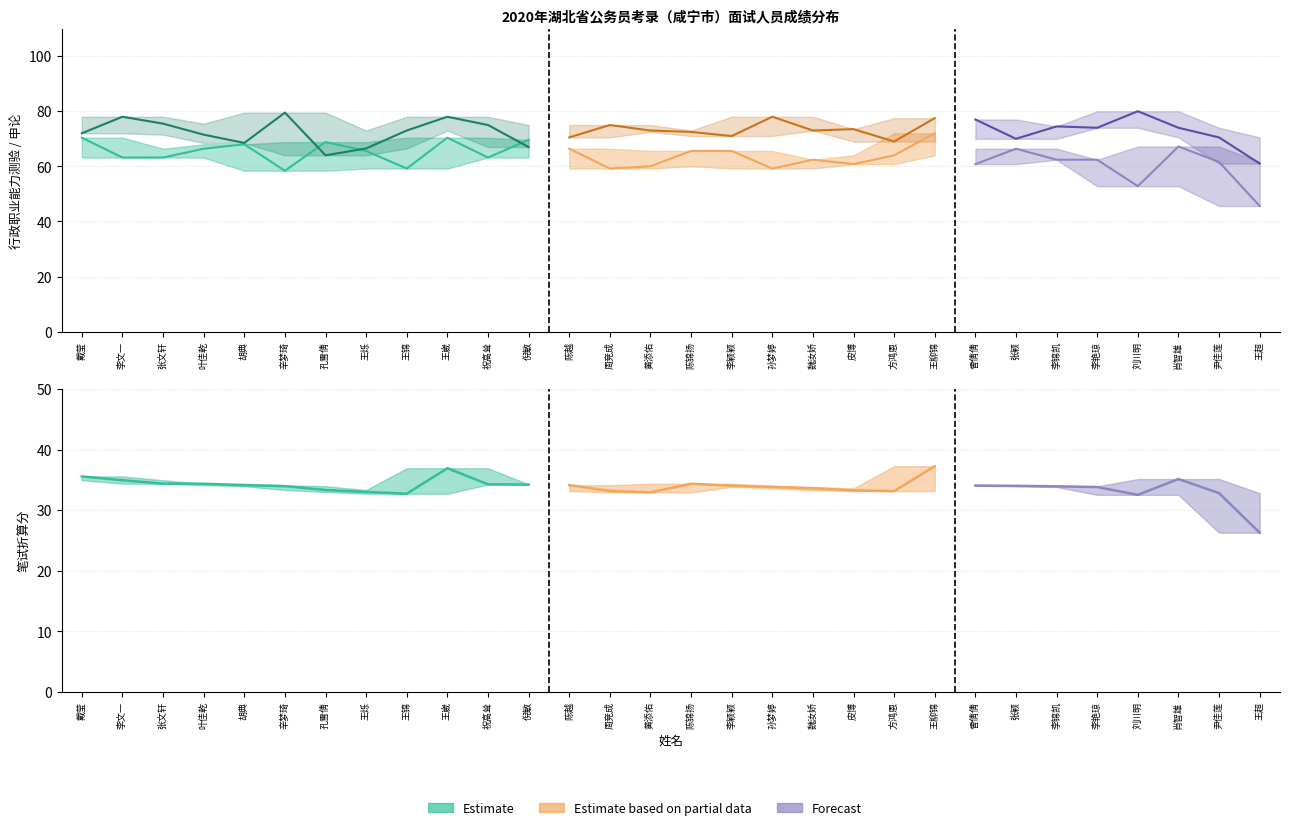

How many data points does each series have?

30